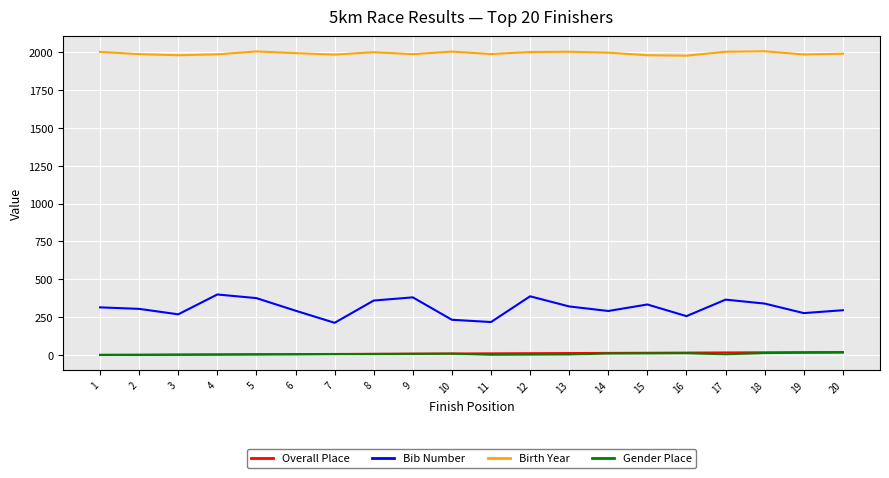

Which series has the widest spread of values?

Bib Number